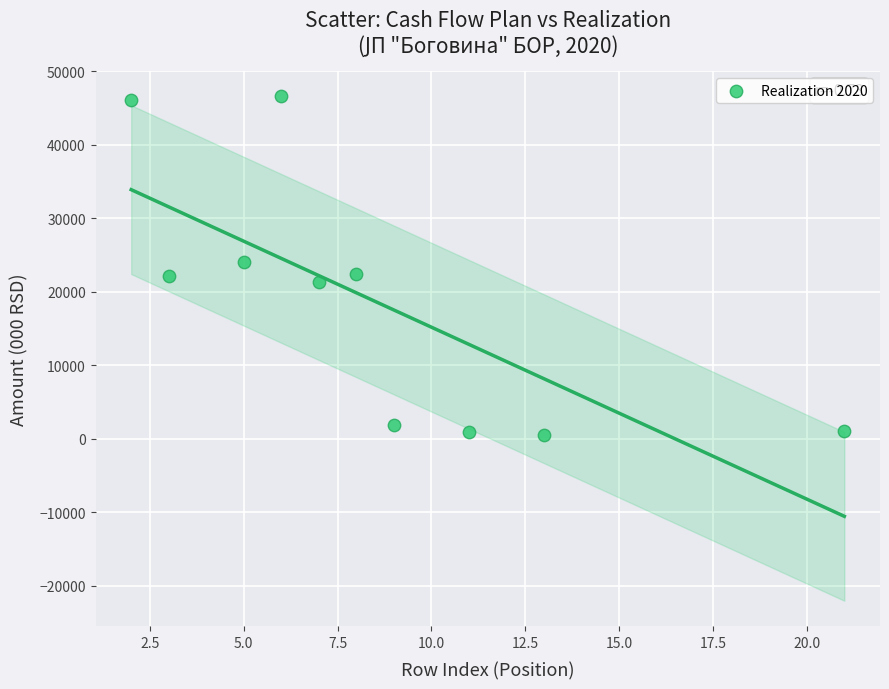

What is the average X value?

8